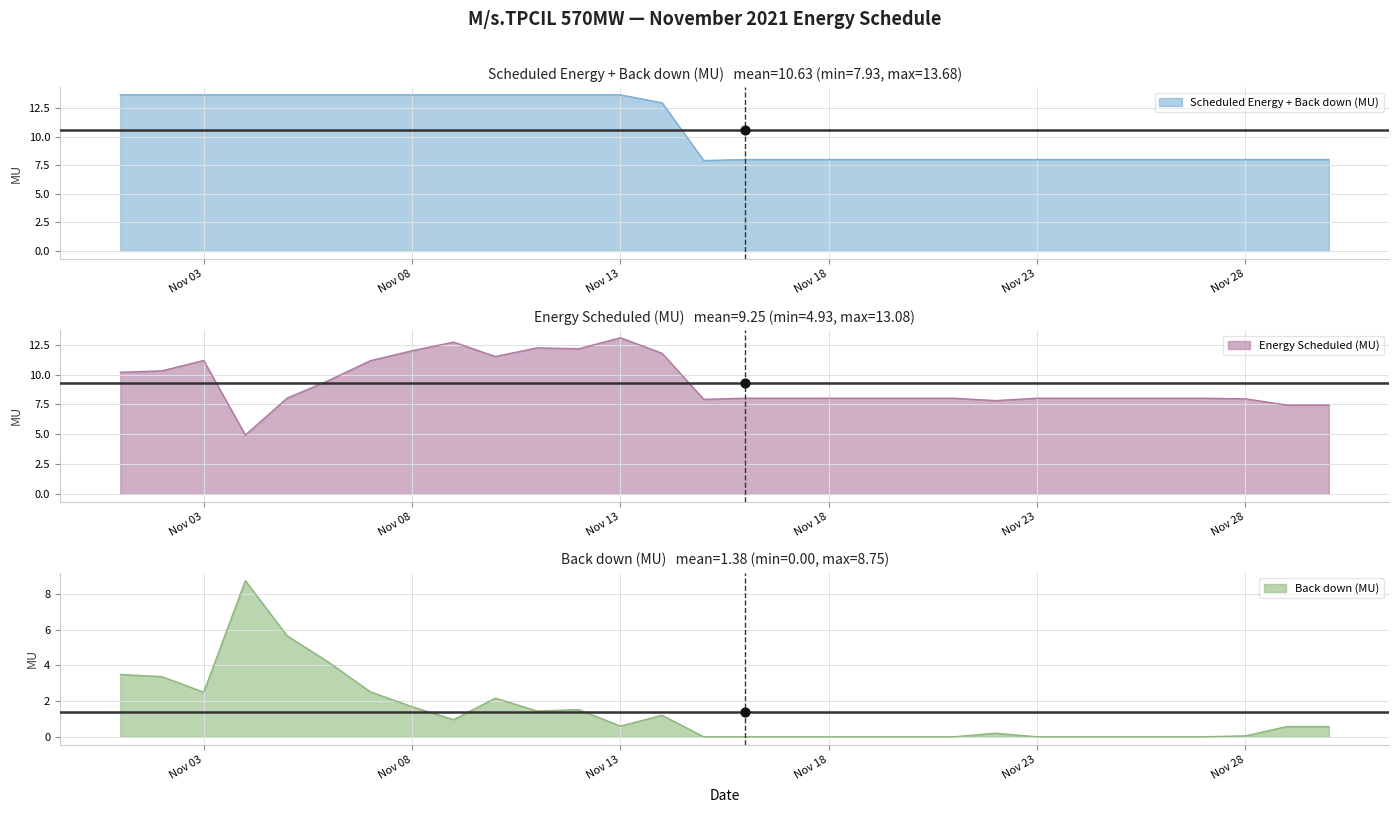

Which series has the largest total across all categories?

Scheduled Energy + Back down (MU)